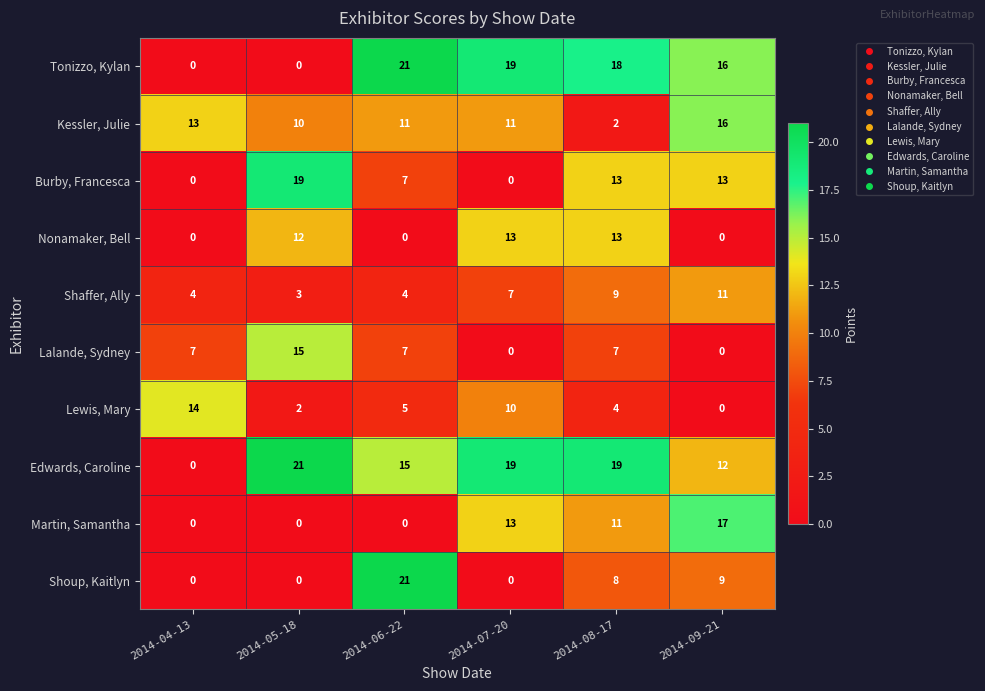

What is the spread (max minus min) of values at 2014-06-22?

21